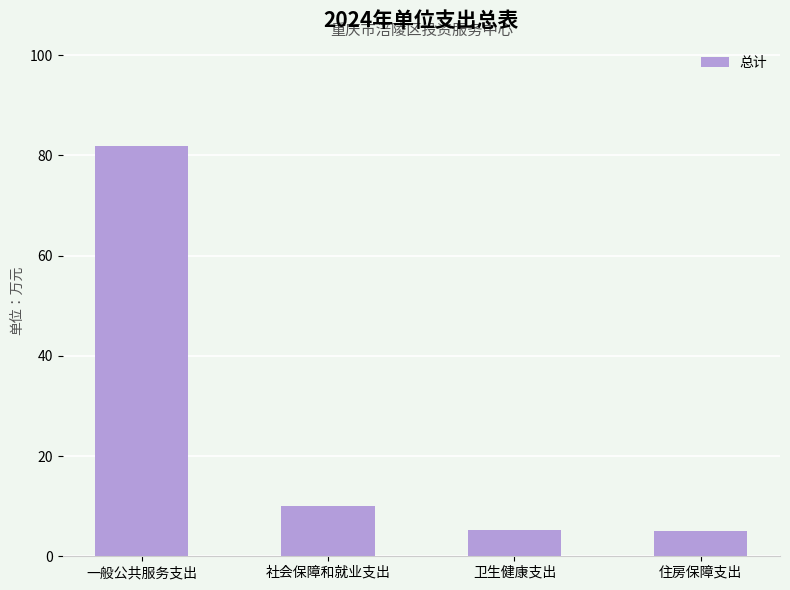

The chart shows a value of 10.1 at 社会保障和就业支出. True or false?

True